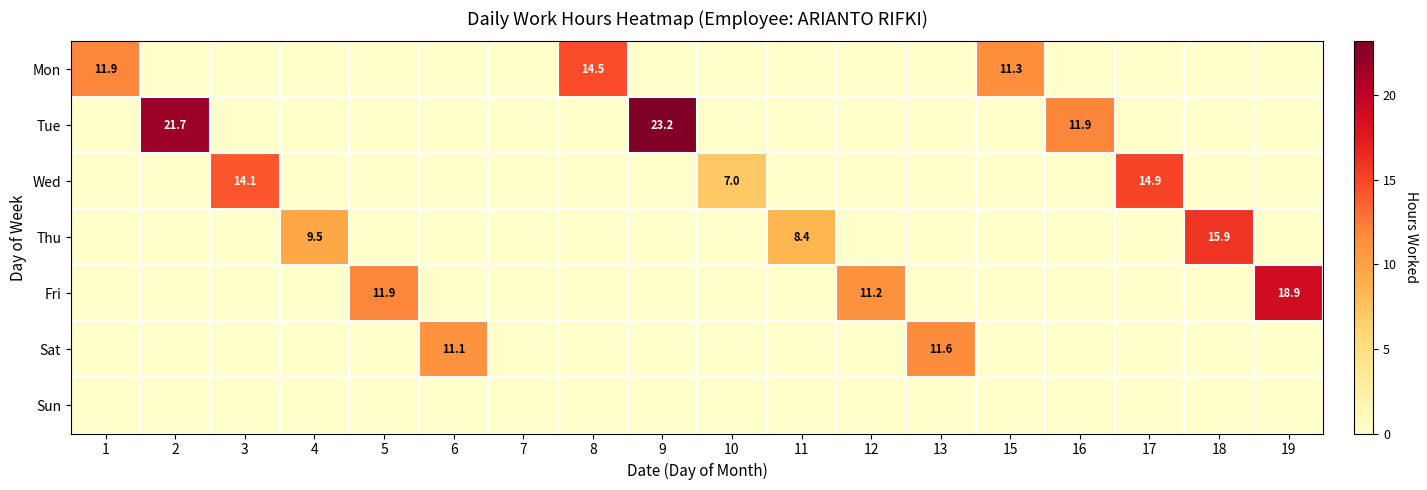

The value of Thu at 11 is 8.4. True or false?

True